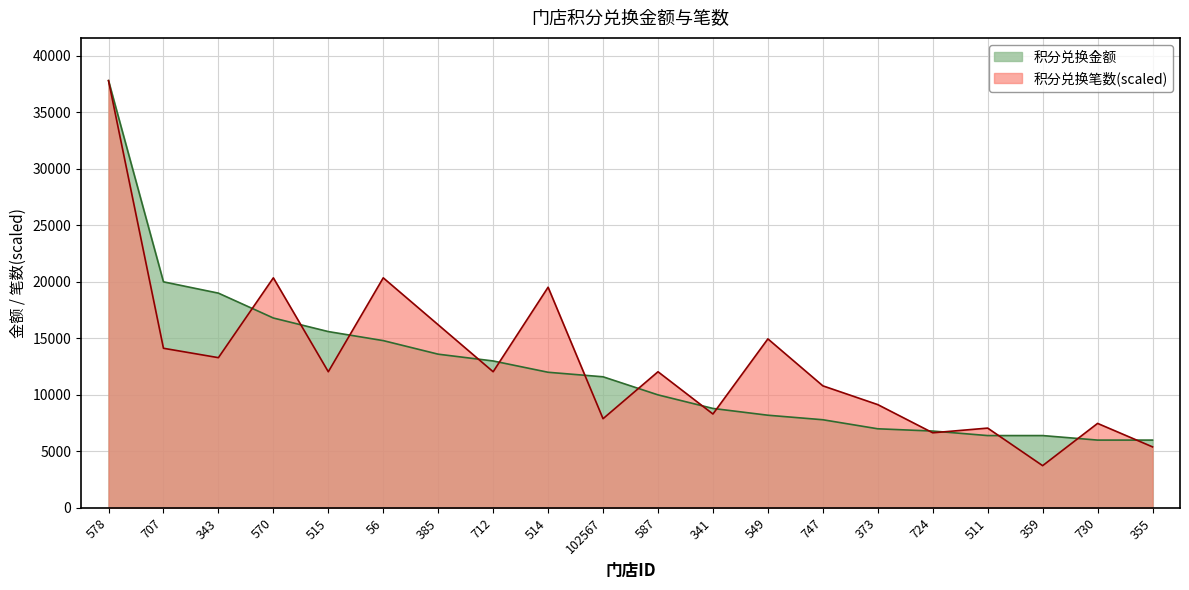

Reading right to left, extract all data points from this chart.

积分兑换金额: 6000.0	6000.0	6400.0	6400.0	6800.0	7000.0	7800.0	8200.0	8800.0	10000.0	11600.0	12000.0	13000.0	13600.0	14800.0	15600.0	16800.0	19000.0	20000.0	37800.0
积分兑换笔数: 5400.0	7476.9	3738.5	7061.5	6646.2	9138.5	10800.0	14953.8	8307.7	12046.2	7892.3	19523.1	12046.2	16200.0	20353.8	12046.2	20353.8	13292.3	14123.1	37800.0